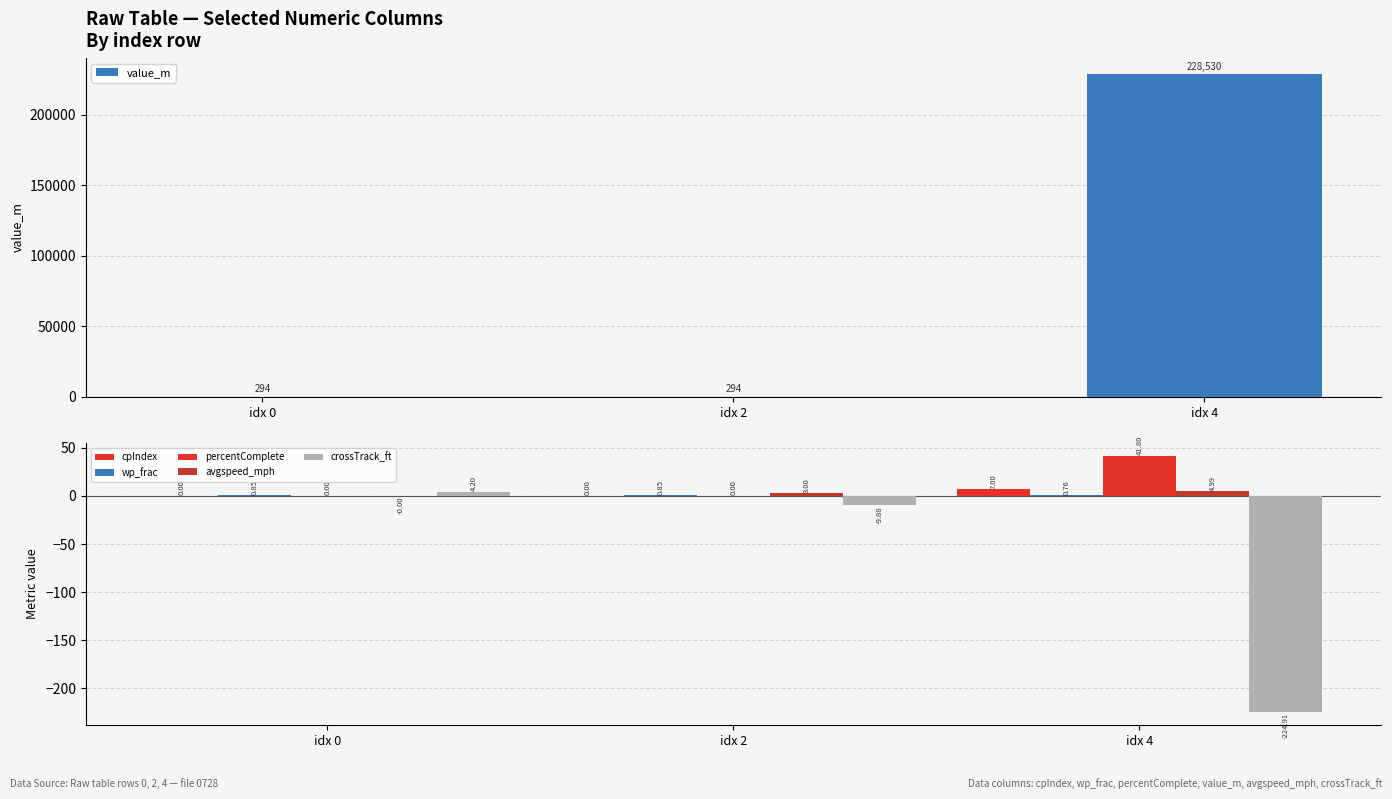

Which category has the highest value in the avgspeed_mph series?

idx 4